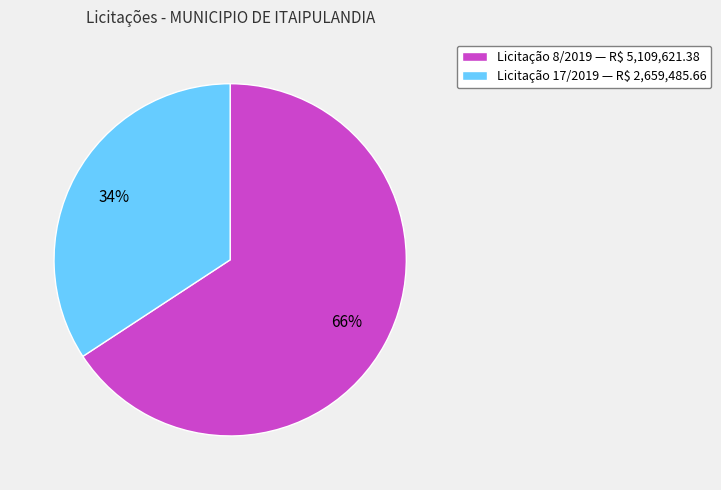

To the nearest percent, what is the average slice percentage?

50%